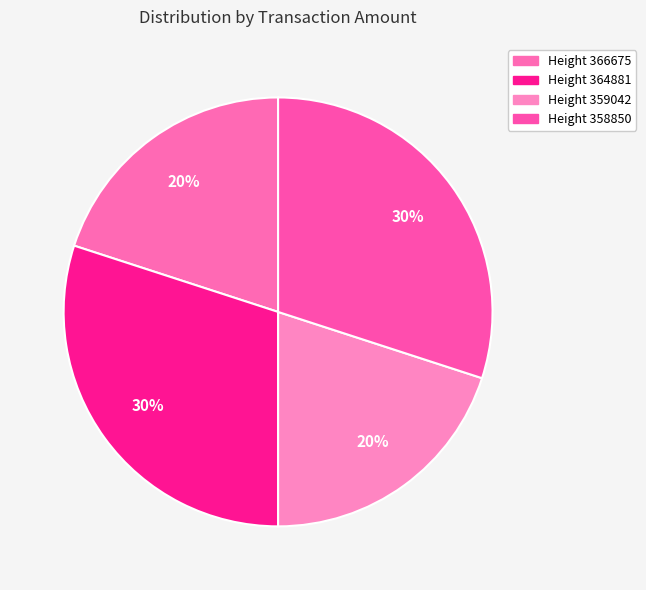

Is the sum of Height 359042 and Height 364881 greater than half?

No